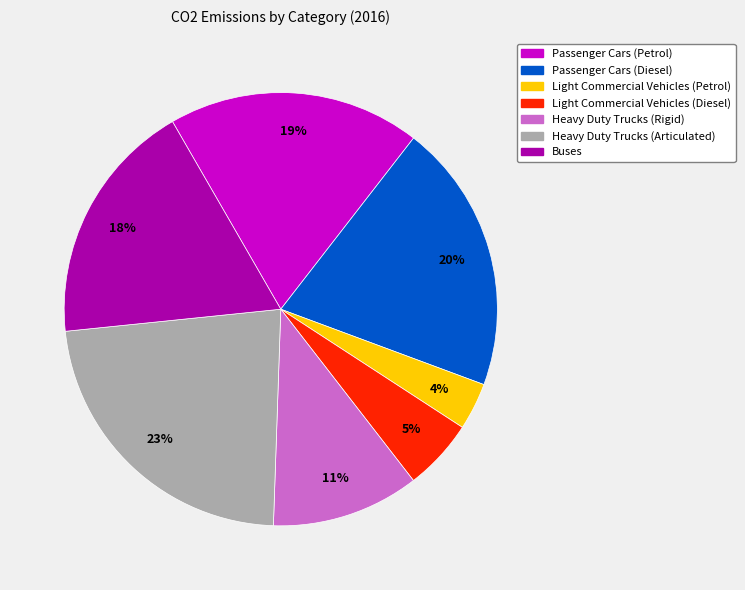

Is there any slice that represents more than half of the pie?

No